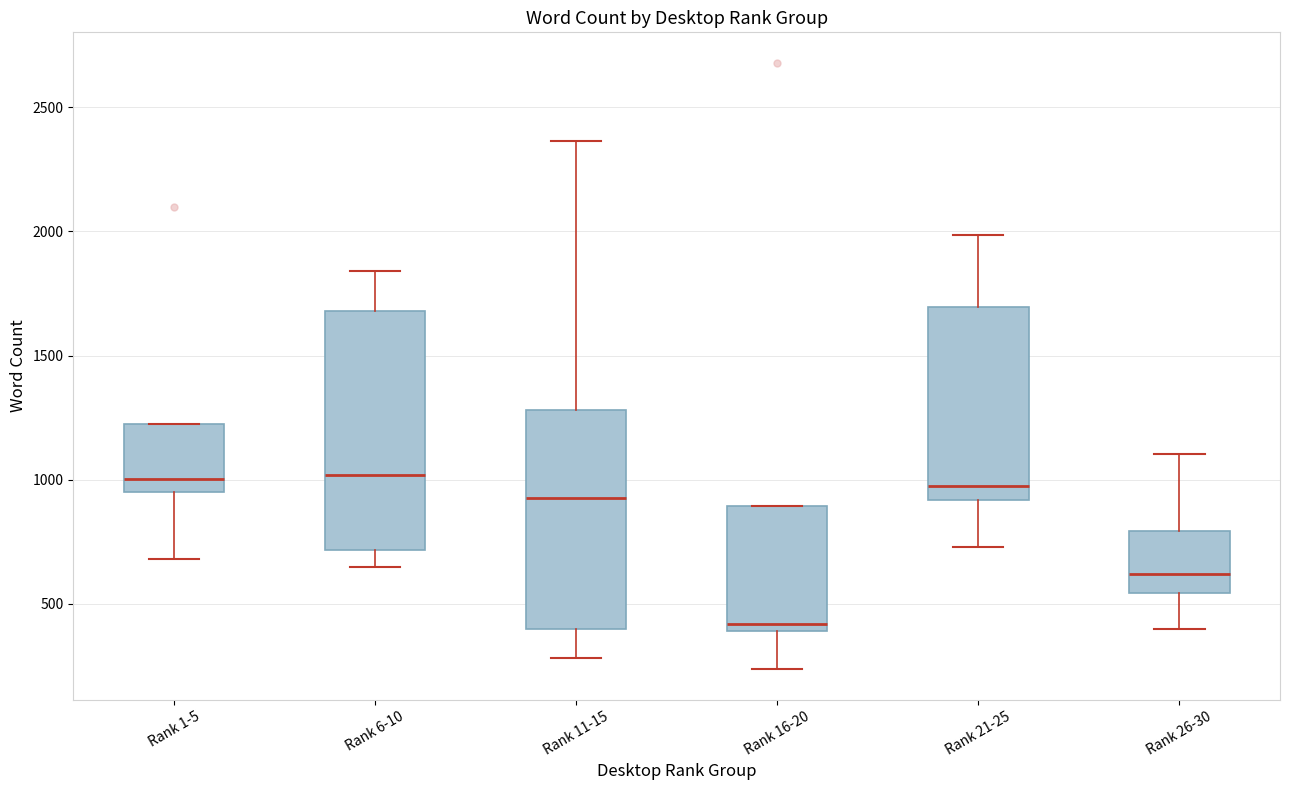

Comparing the boxes themselves (not the whiskers), which one is the tallest?

Rank 6-10